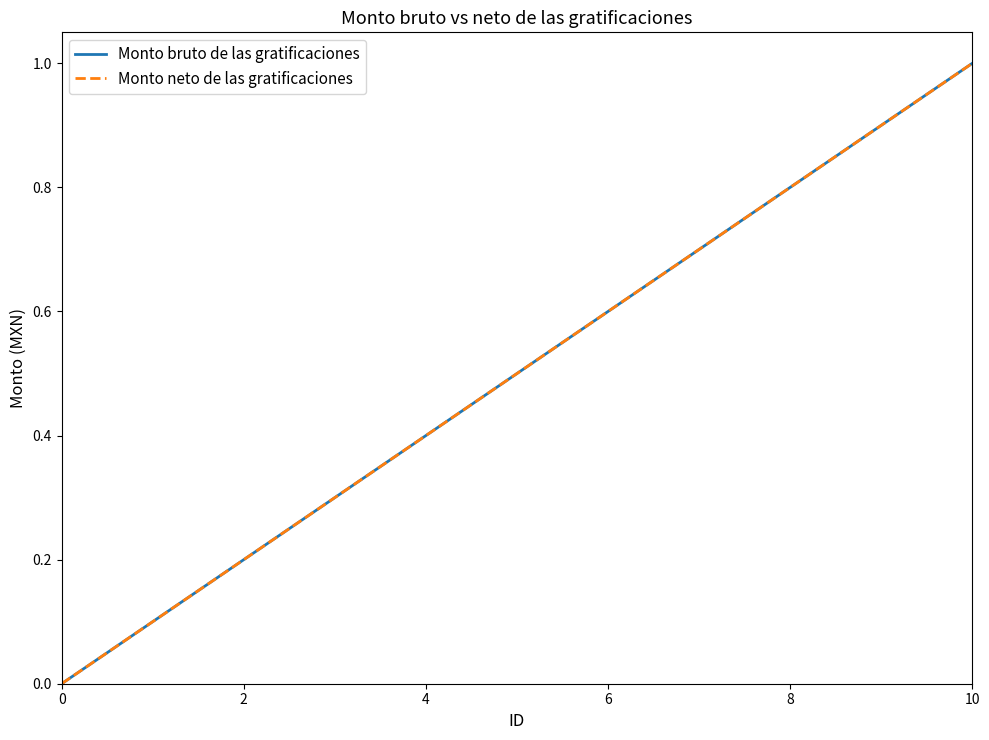

How many lines are shown in the chart?

2